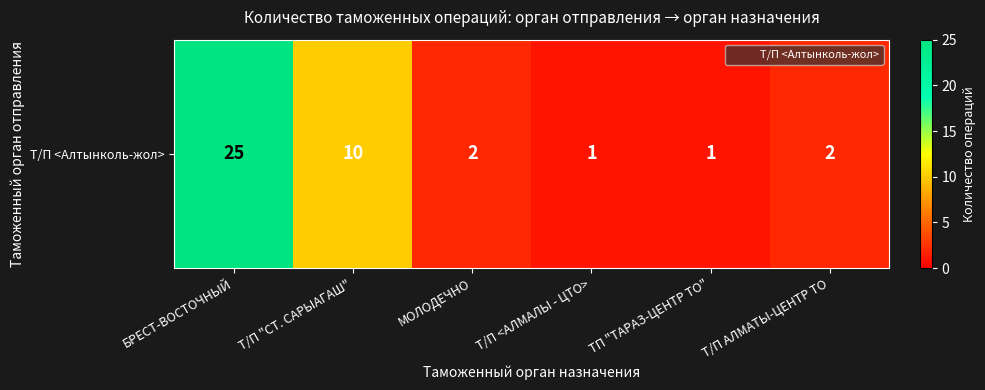

Reading left to right, list all the values displayed in this chart.

25	10	2	1	1	2